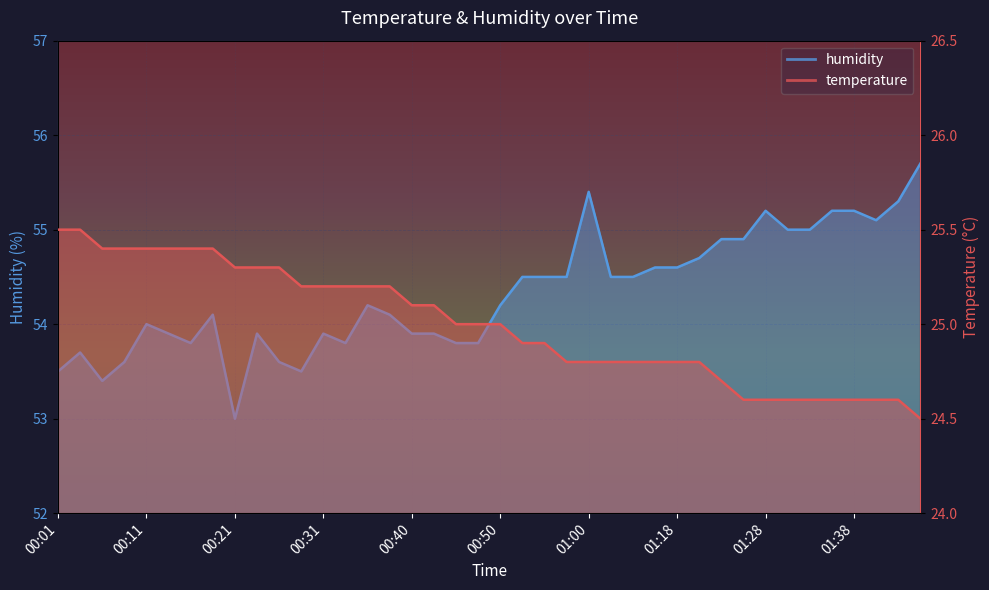

How many interior local peaks does the humidity series have?

8